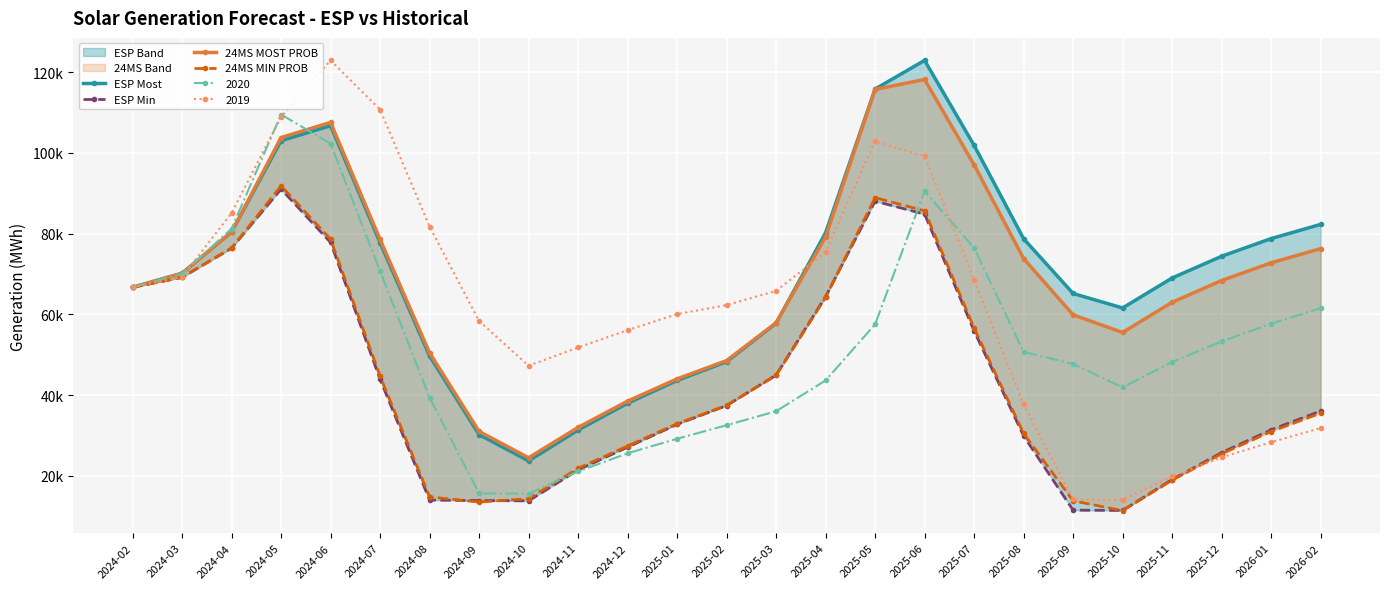

True or false: 24MS MIN PROB and 24MS MOST PROB intersect in this chart.

False